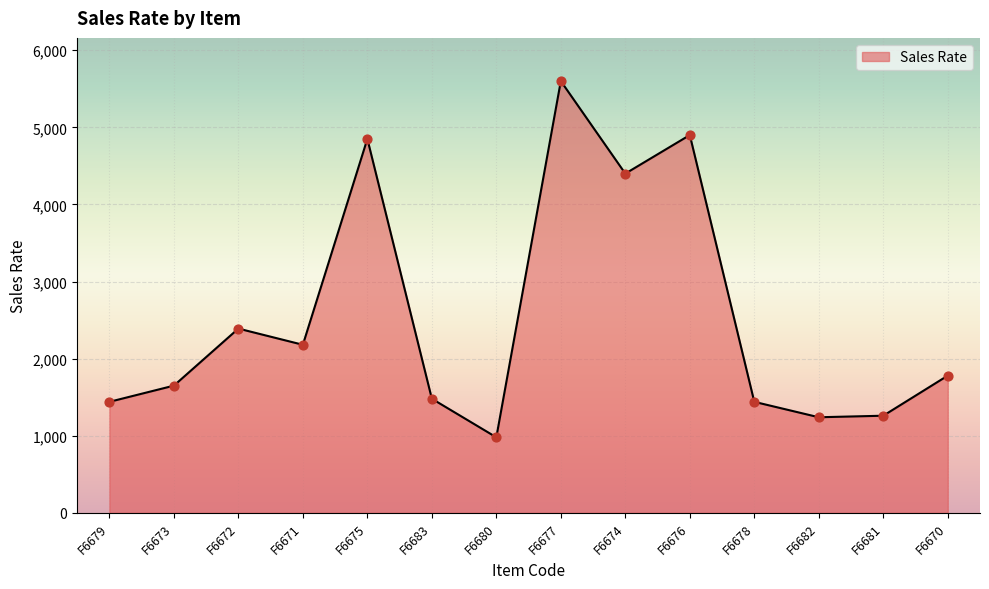

What is the ratio of the value at F6673 to the value at F6676?

0.3